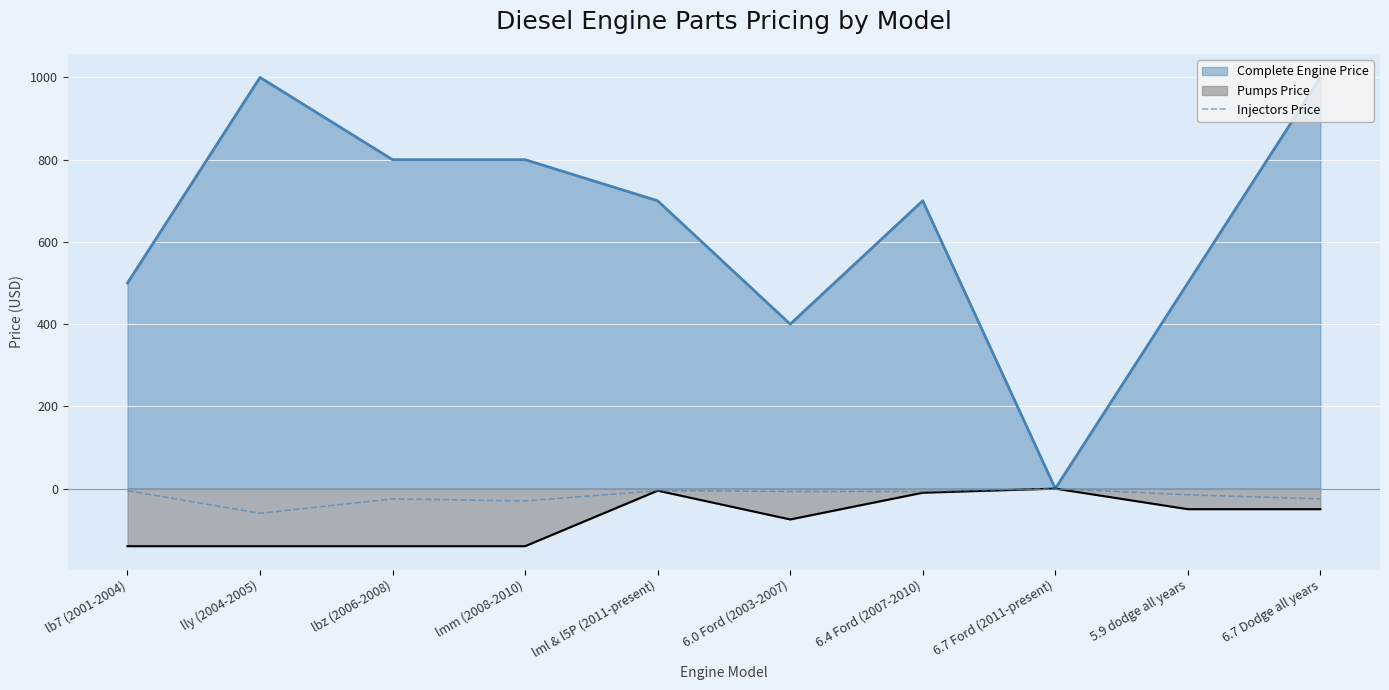

True or false: the data shows -25 at 6.7 Dodge all years.

True